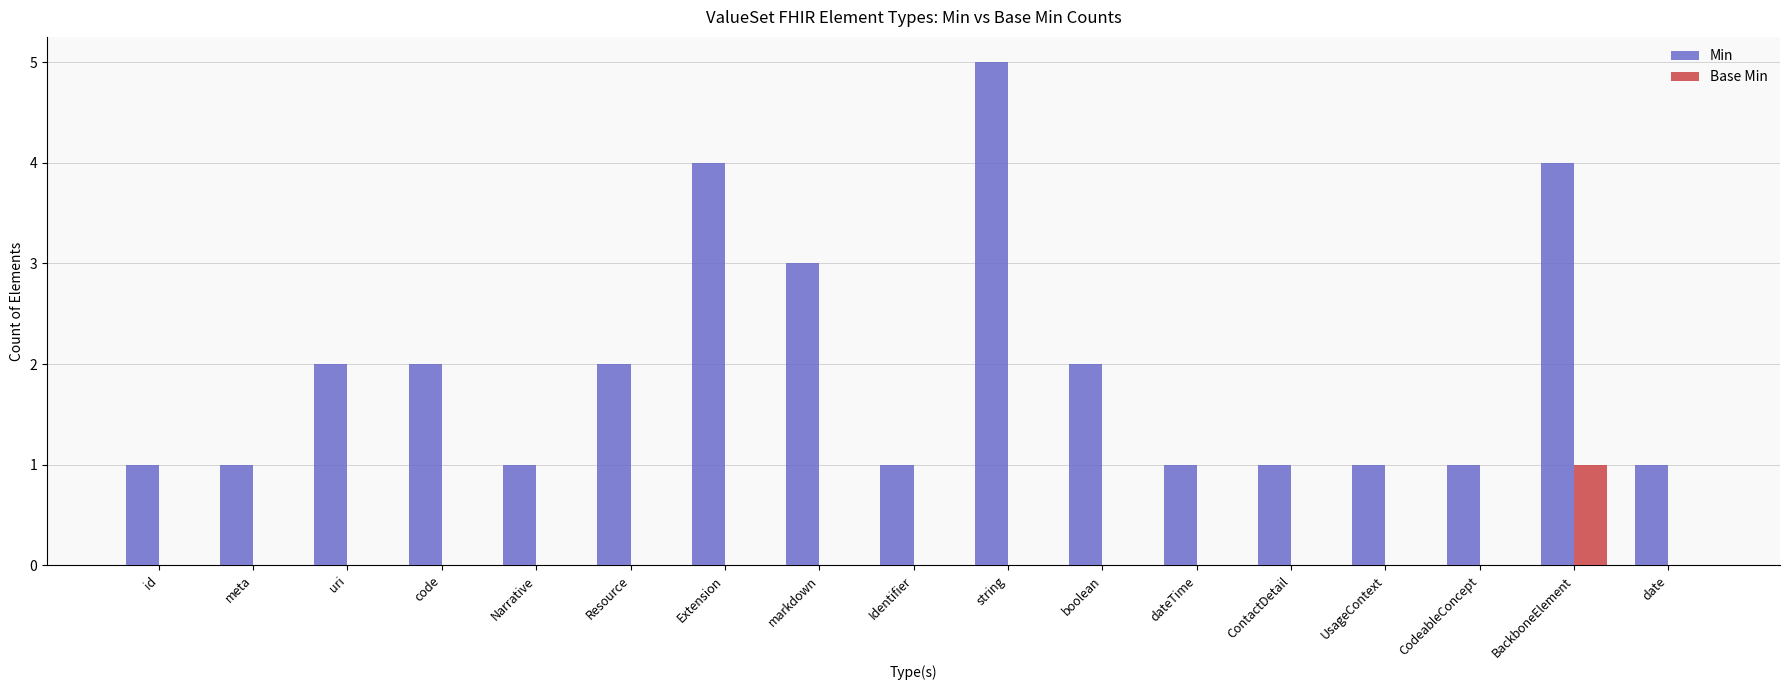

What is the sum of all Min values?

33